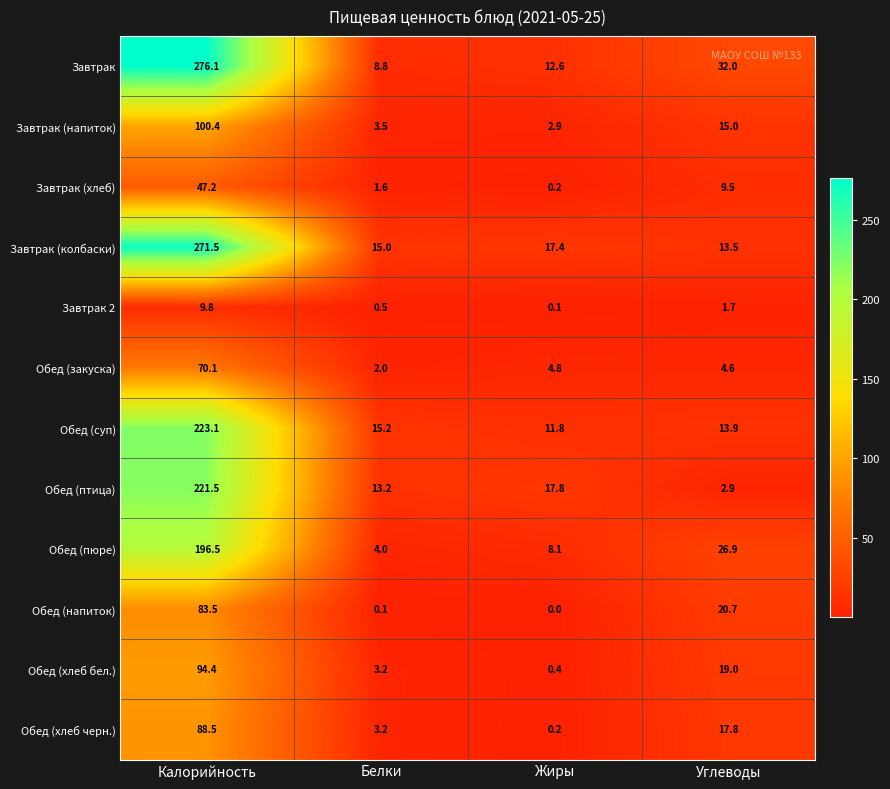

What is the difference between the maximum and minimum values in the Обед (пюре) series?

192.5